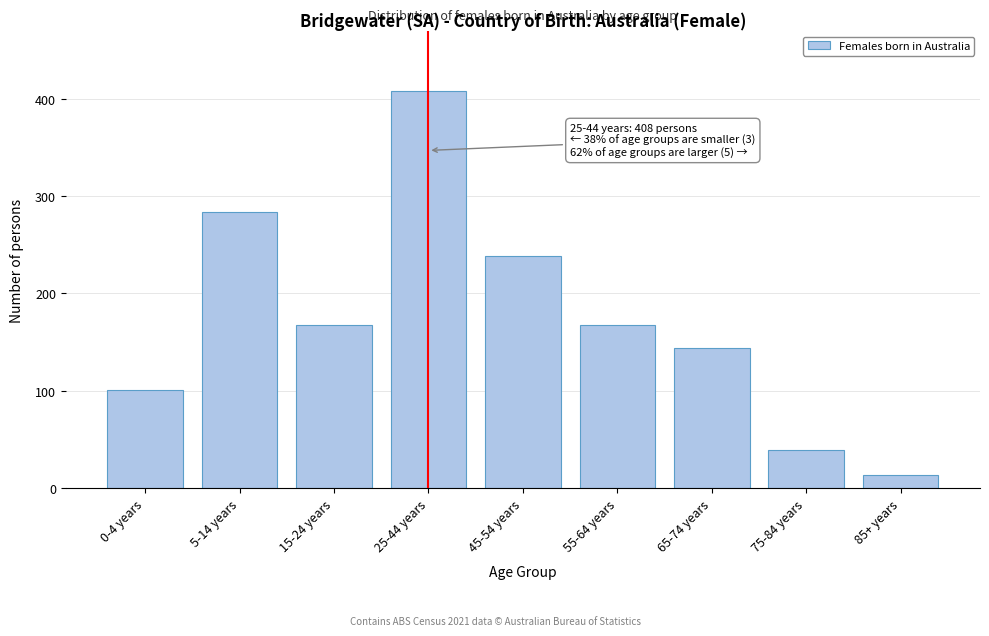

Reading right to left, what are all the values shown in this chart?

85+ years=13	75-84 years=39	65-74 years=144	55-64 years=168	45-54 years=238	25-44 years=408	15-24 years=168	5-14 years=284	0-4 years=101